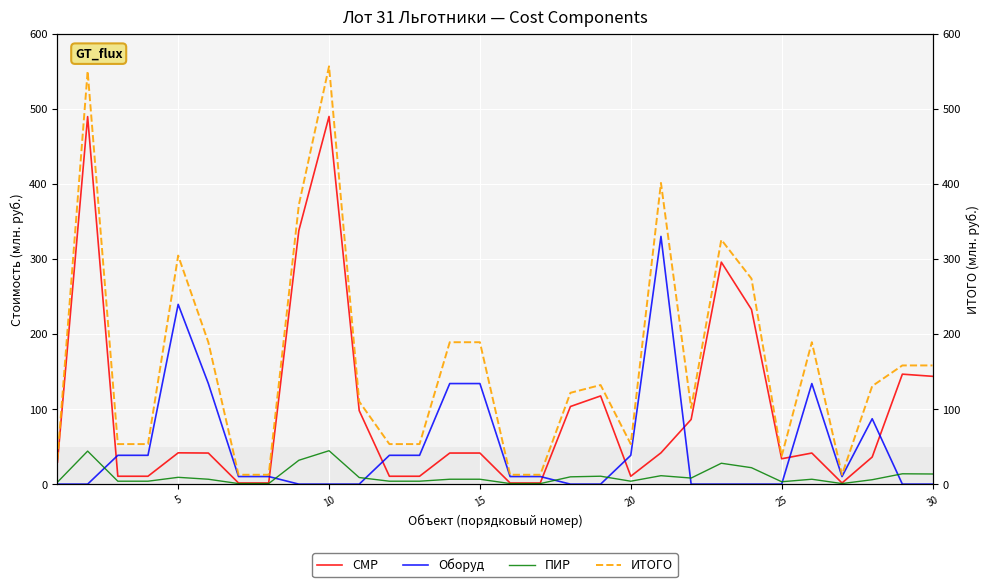

True or false: ПИР has a value of 13.5 at 30.

True